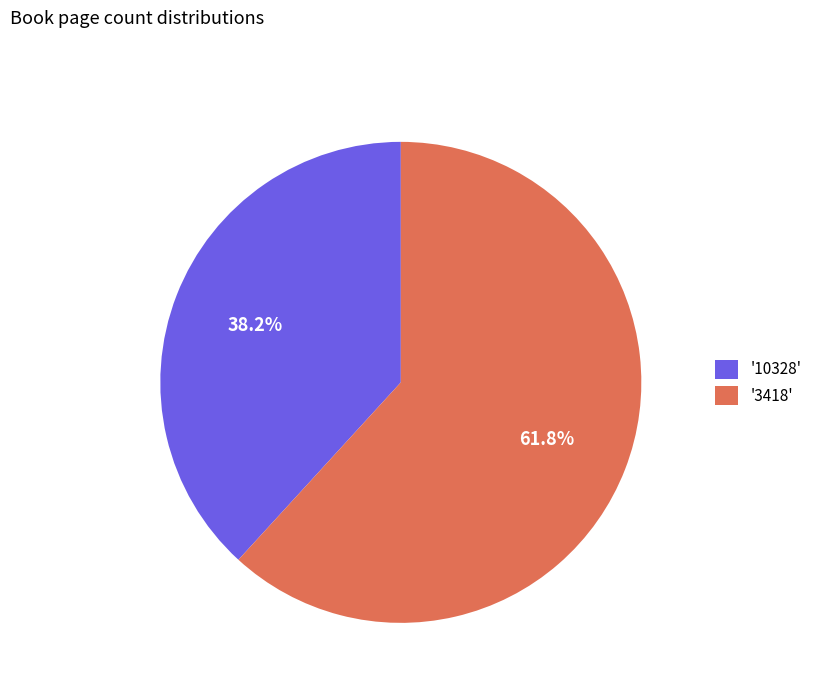

What is the total percentage of '10328' and '3418'?

100.0%